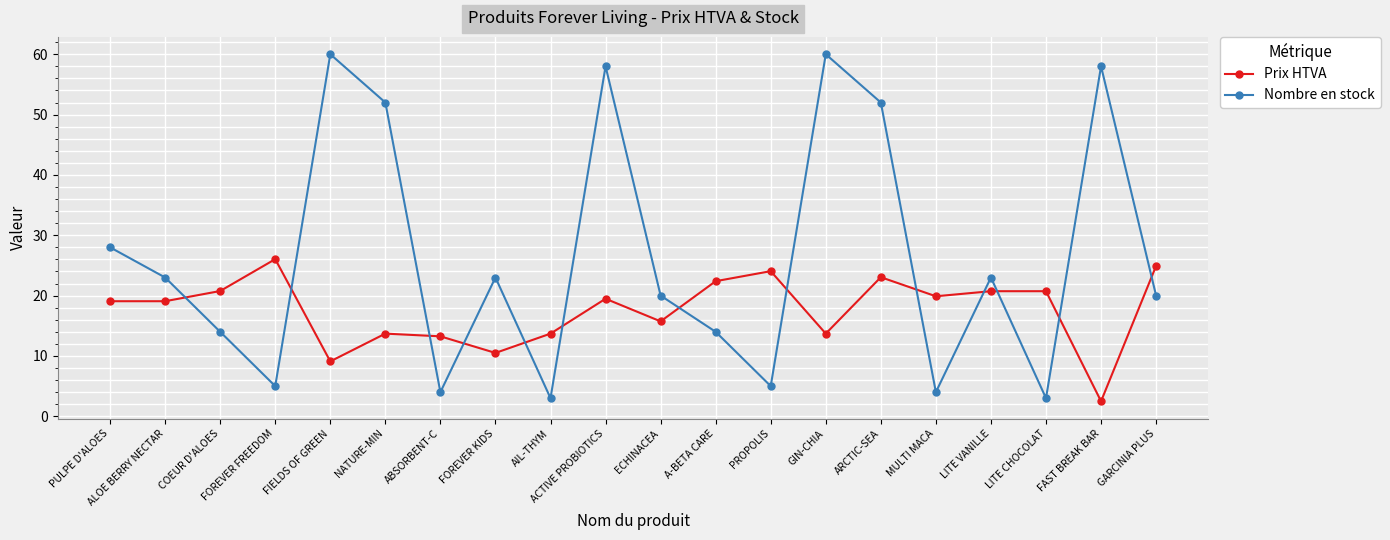

Does the chart display data point markers on the line(s)?

Yes